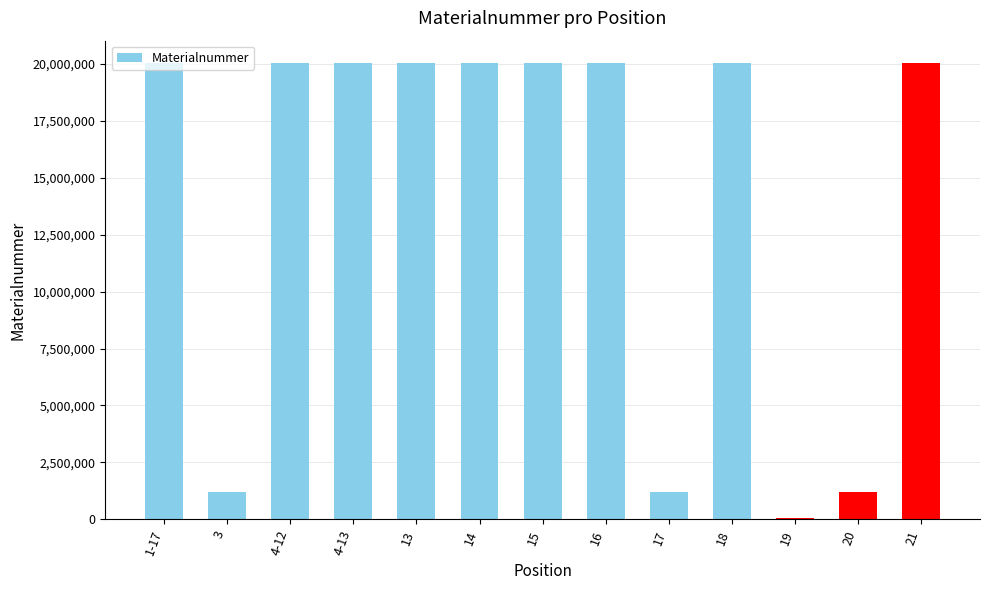

How many series are shown in this chart?

1